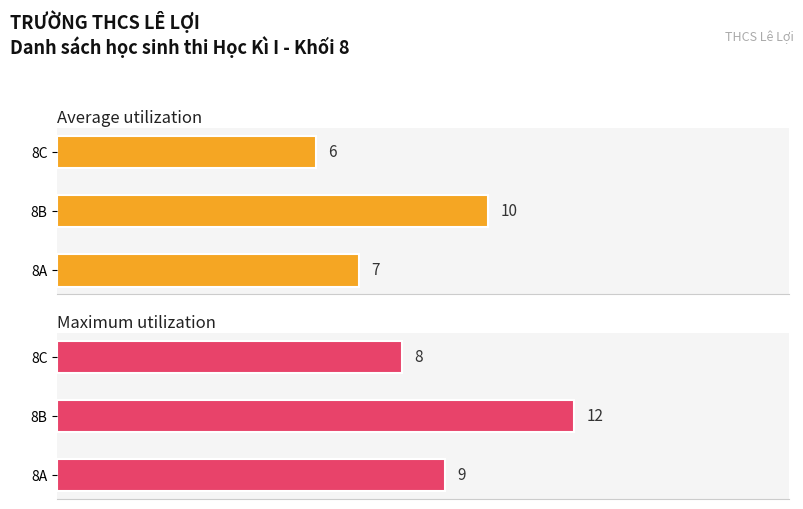

Count the Average utilization values in the range 6 to 10.

3